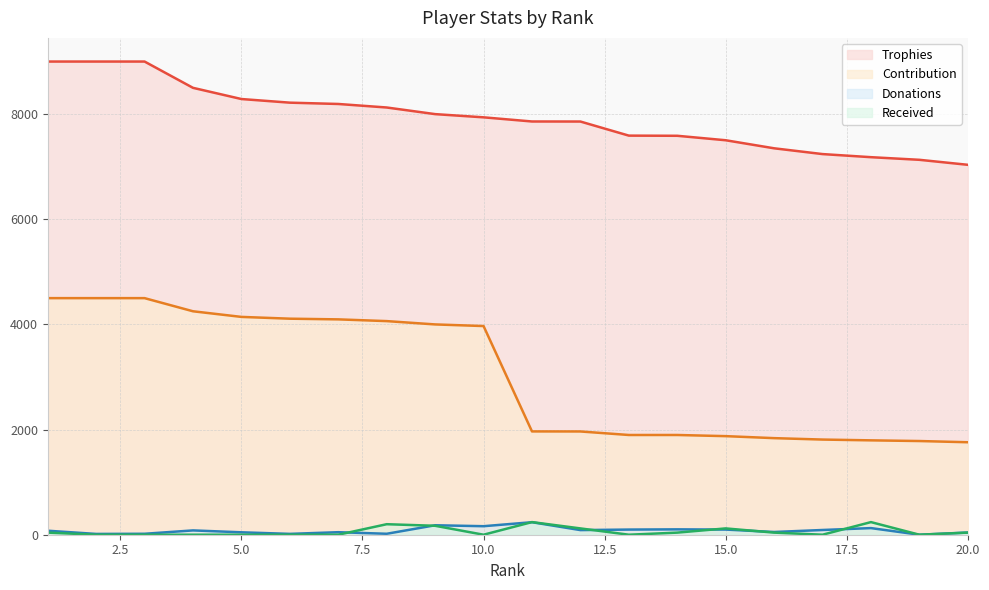

Rank the series at 1 from lowest to highest value.

Received, Donations, Contribution, Trophies